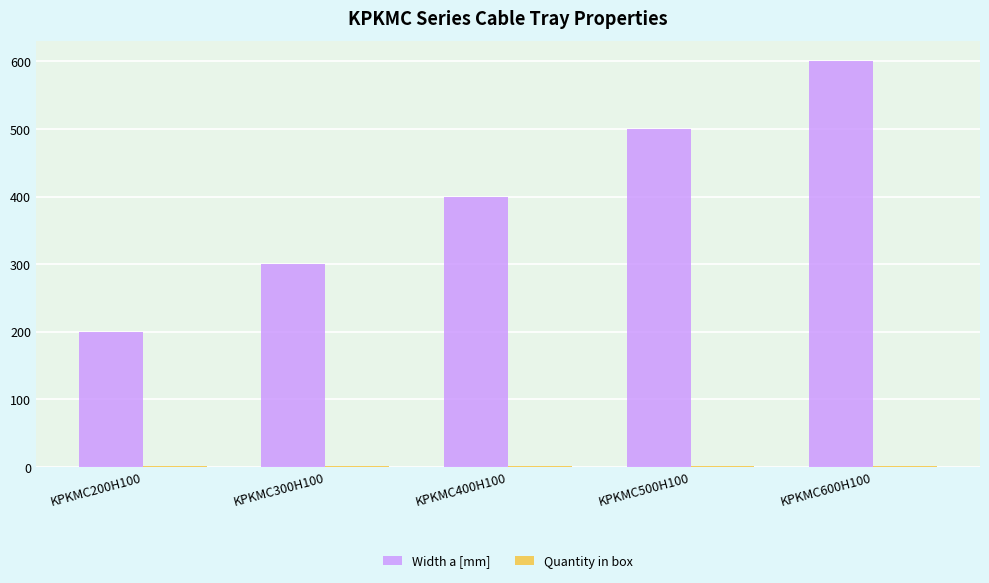

Which series has the largest total across all categories?

Width a [mm]